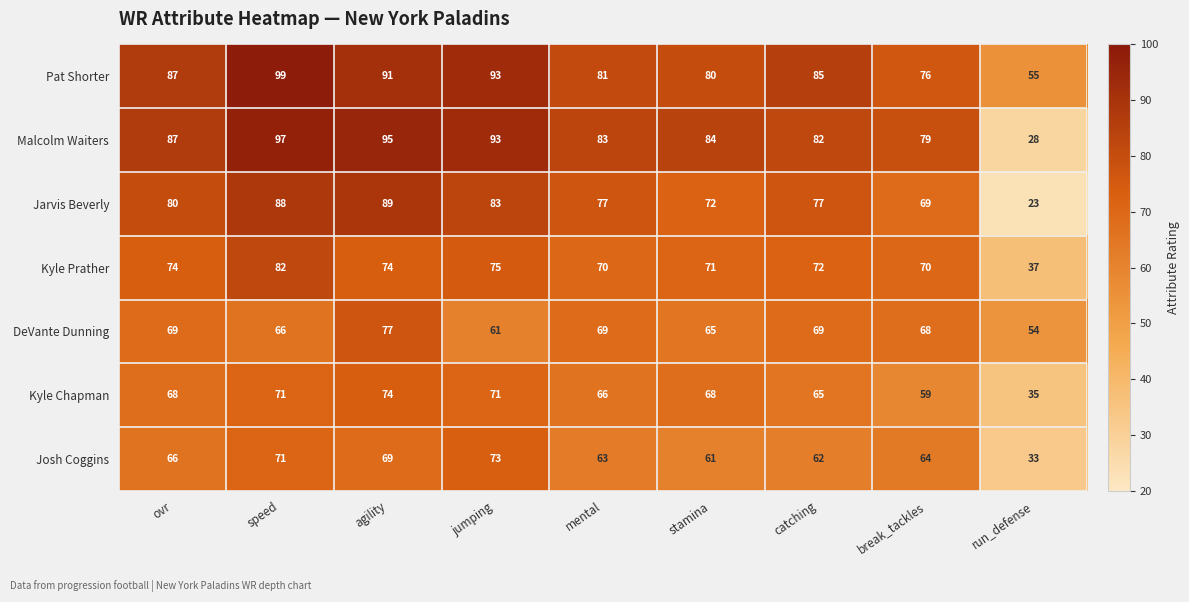

What is the sum of the Kyle Chapman values at catching and run_defense?

100